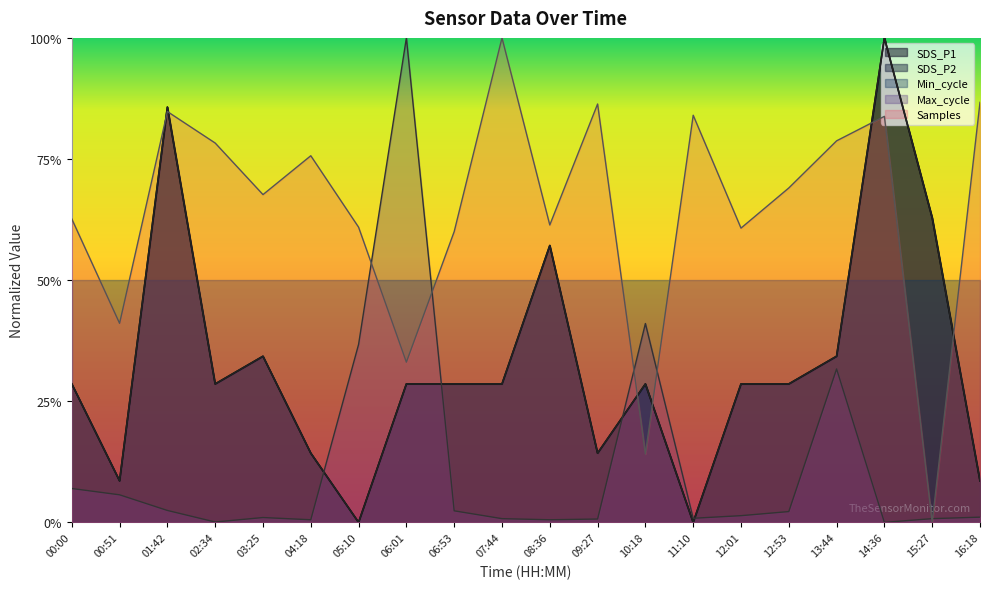

True or false: Samples and SDS_P2 intersect in this chart.

True